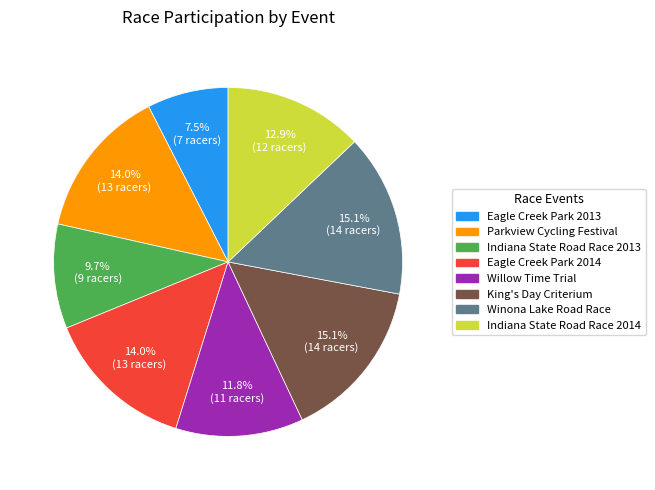

Combined, do Indiana State Road Race 2014 and Willow Time Trial account for over 50%?

No